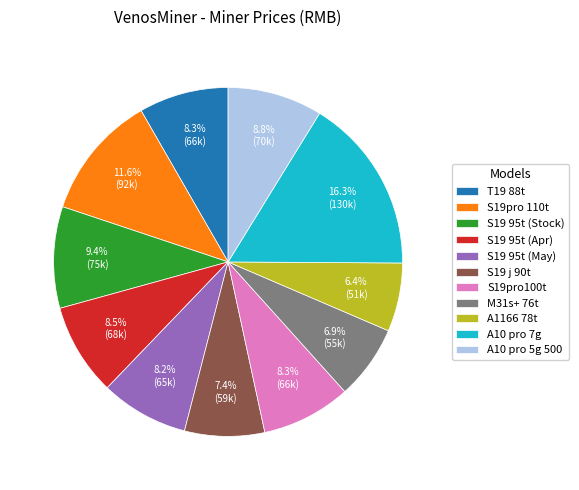

How many segments does this pie chart have?

11